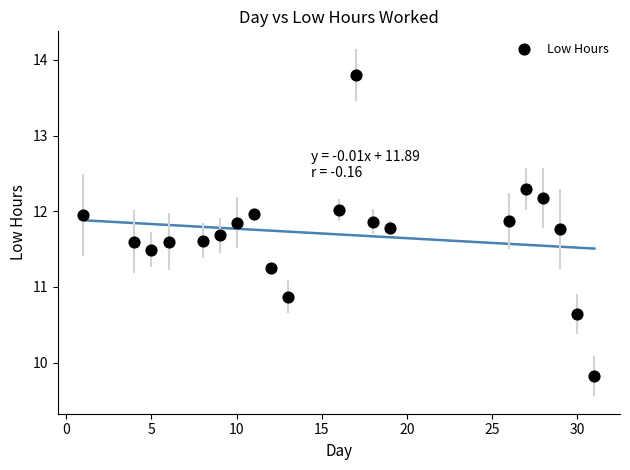

What is the range of Y values (max minus min)?

4.0